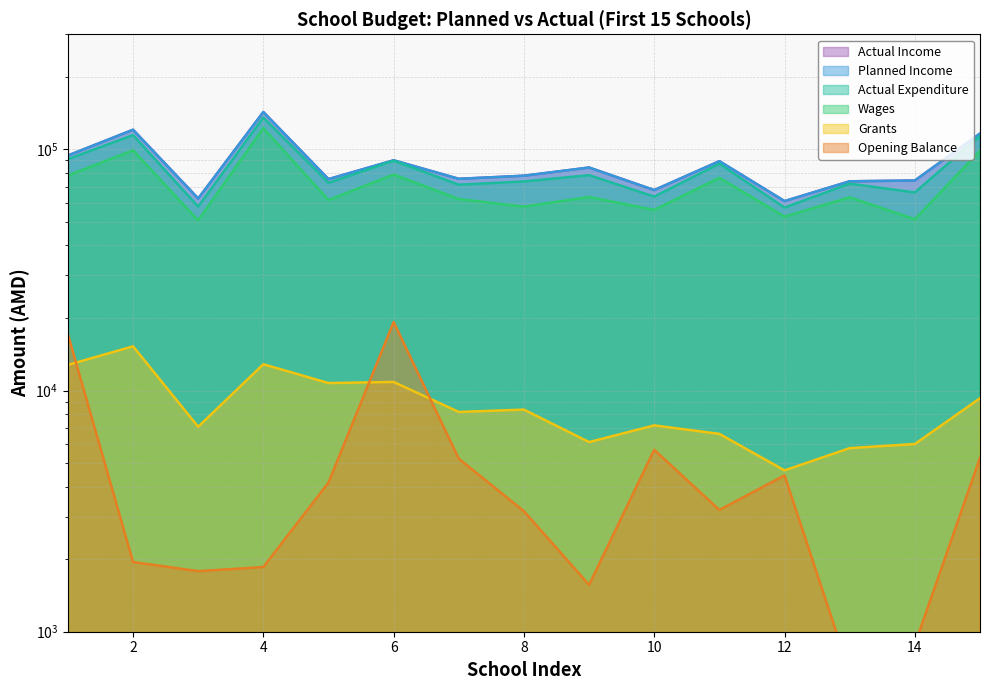

Is it true that Opening Balance equals 2047.8 at 9?

False